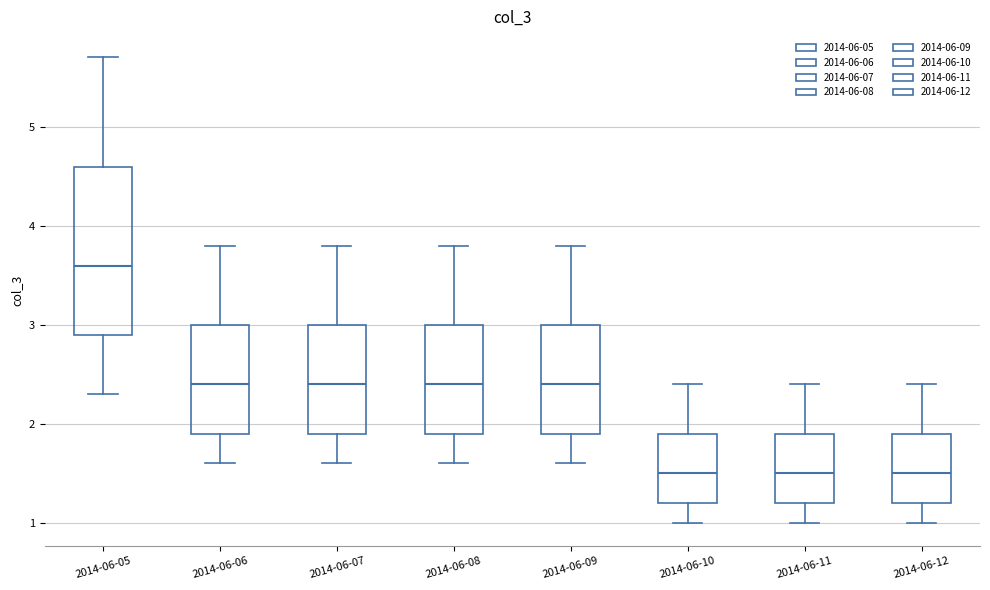

Reading left to right, transcribe this box plot: for each box, give where its median line is, the range the box spans, and where its two whiskers end, as read against the y-axis. The values are not printed on the chart, so give them approximately, as read against the axis.

2014-06-05: median 3.6, box 2.9 to 4.6, whiskers 2.3 to 5.7
2014-06-06: median 2.4, box 1.9 to 3.0, whiskers 1.6 to 3.8
2014-06-07: median 2.4, box 1.9 to 3.0, whiskers 1.6 to 3.8
2014-06-08: median 2.4, box 1.9 to 3.0, whiskers 1.6 to 3.8
2014-06-09: median 2.4, box 1.9 to 3.0, whiskers 1.6 to 3.8
2014-06-10: median 1.5, box 1.2 to 1.9, whiskers 1.0 to 2.4
2014-06-11: median 1.5, box 1.2 to 1.9, whiskers 1.0 to 2.4
2014-06-12: median 1.5, box 1.2 to 1.9, whiskers 1.0 to 2.4